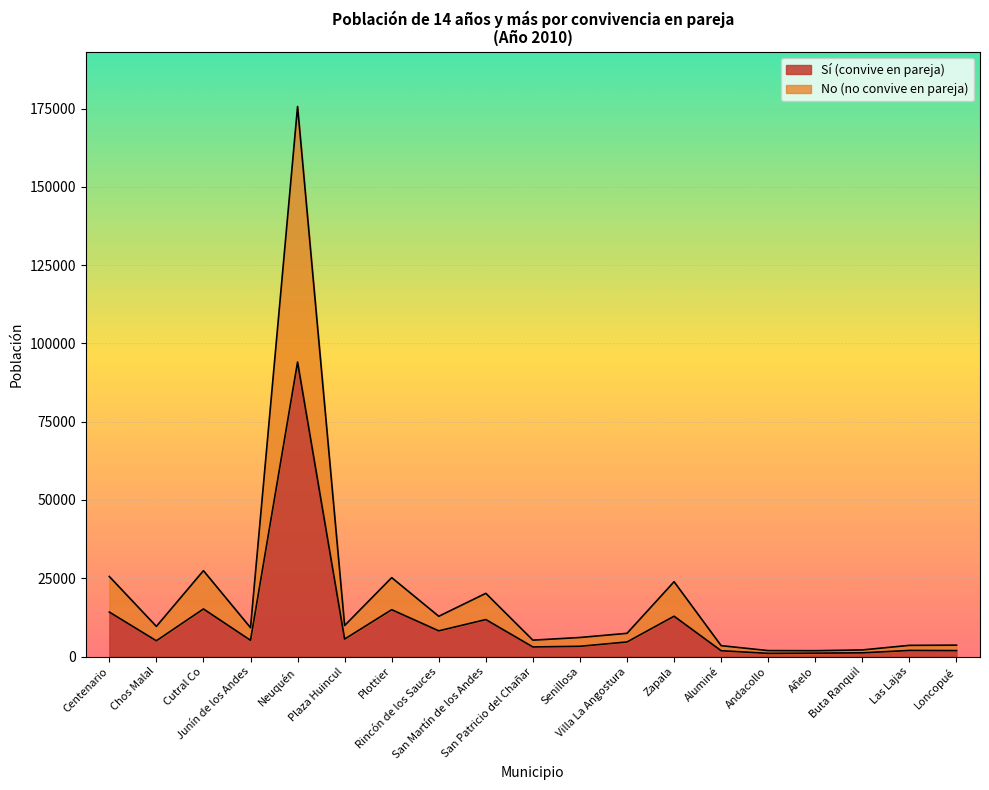

Where does the No (no convive en pareja) series first go above 9212?

Centenario